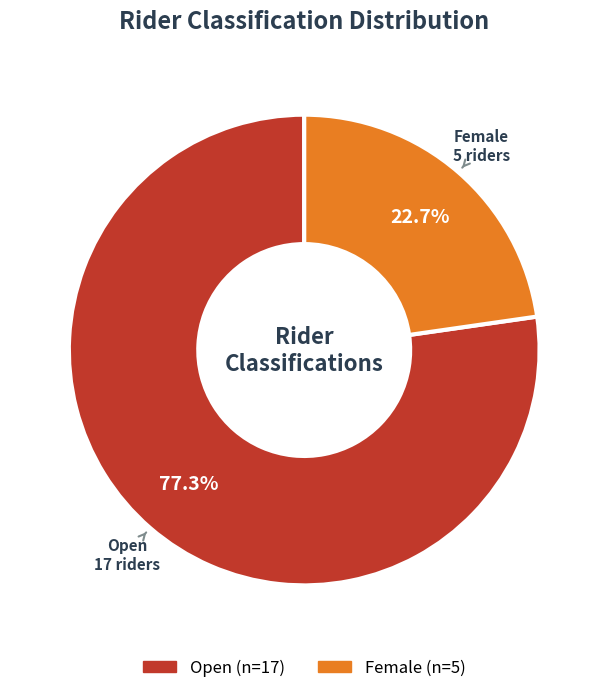

Is there any slice that represents more than half of the pie?

Yes